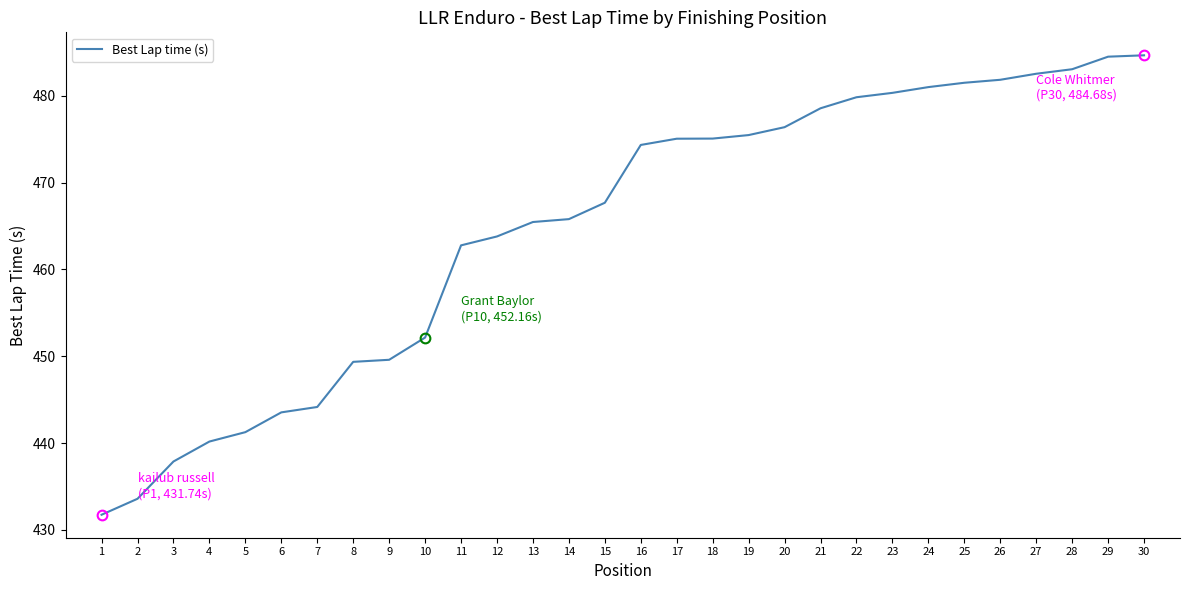

Between 20 and 1, which is larger?

20